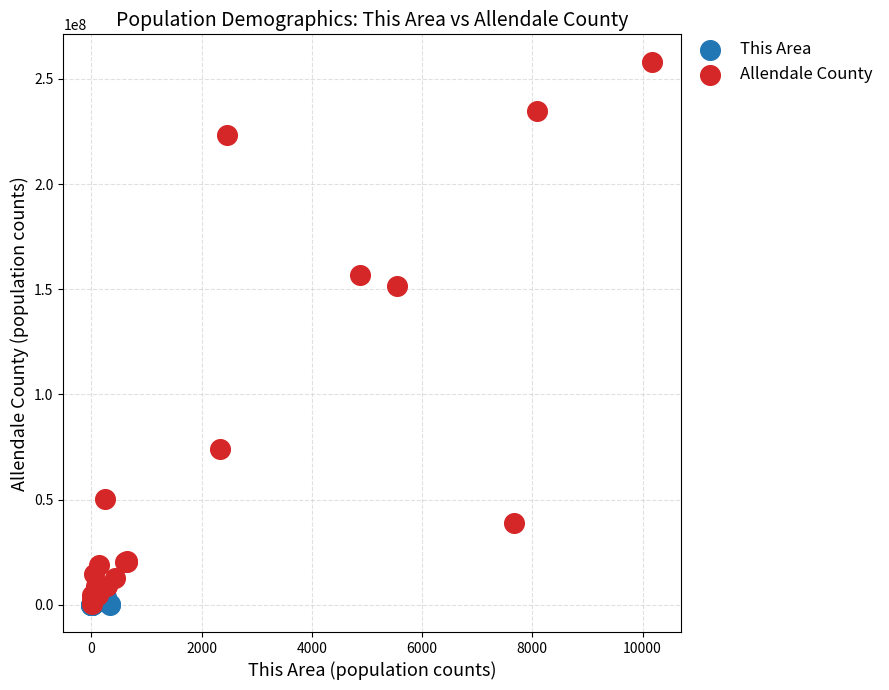

Which series contains the highest Y value?

Allendale County